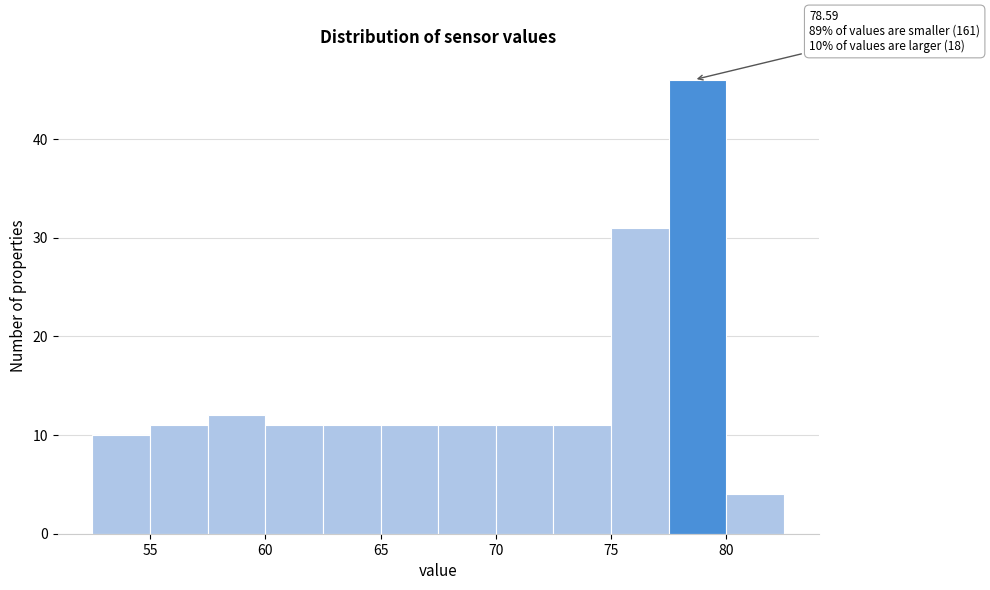

Over which range of the x-axis is the bar tallest?

77.5 to 80.0